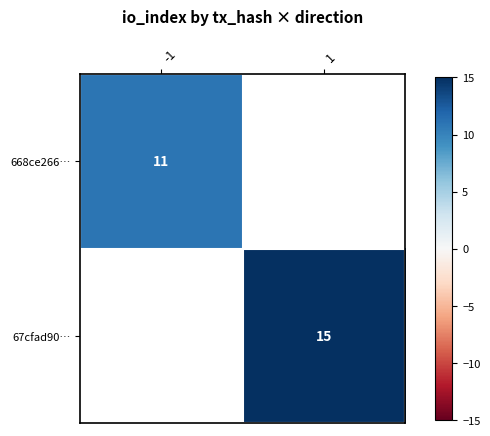

The value of 668ce266… at -1 is 11. True or false?

True